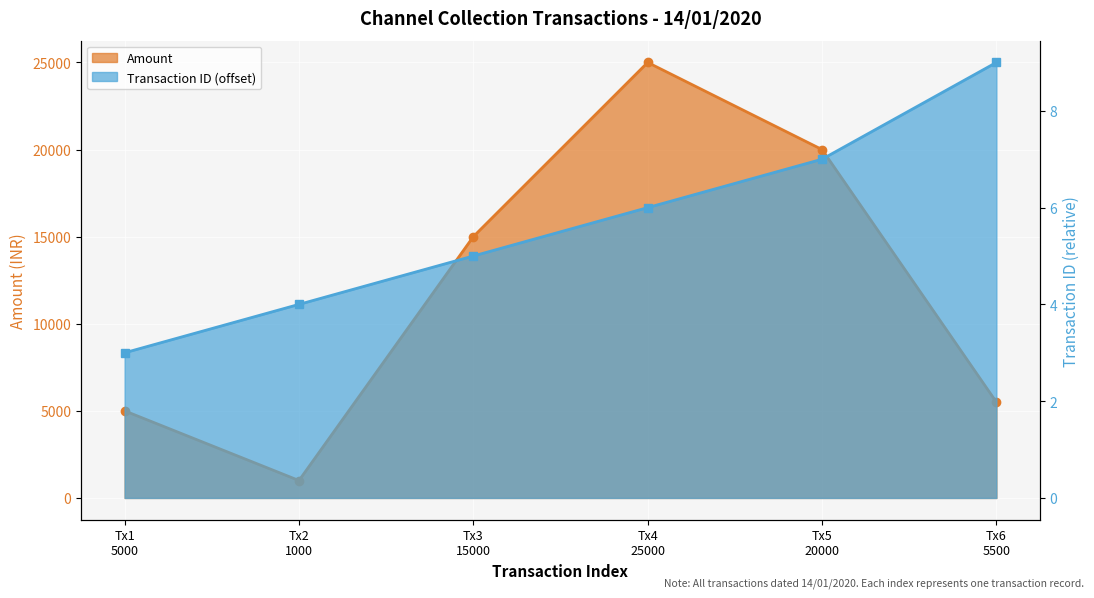

Which label corresponds to the largest value in the chart?

Tx4
25000